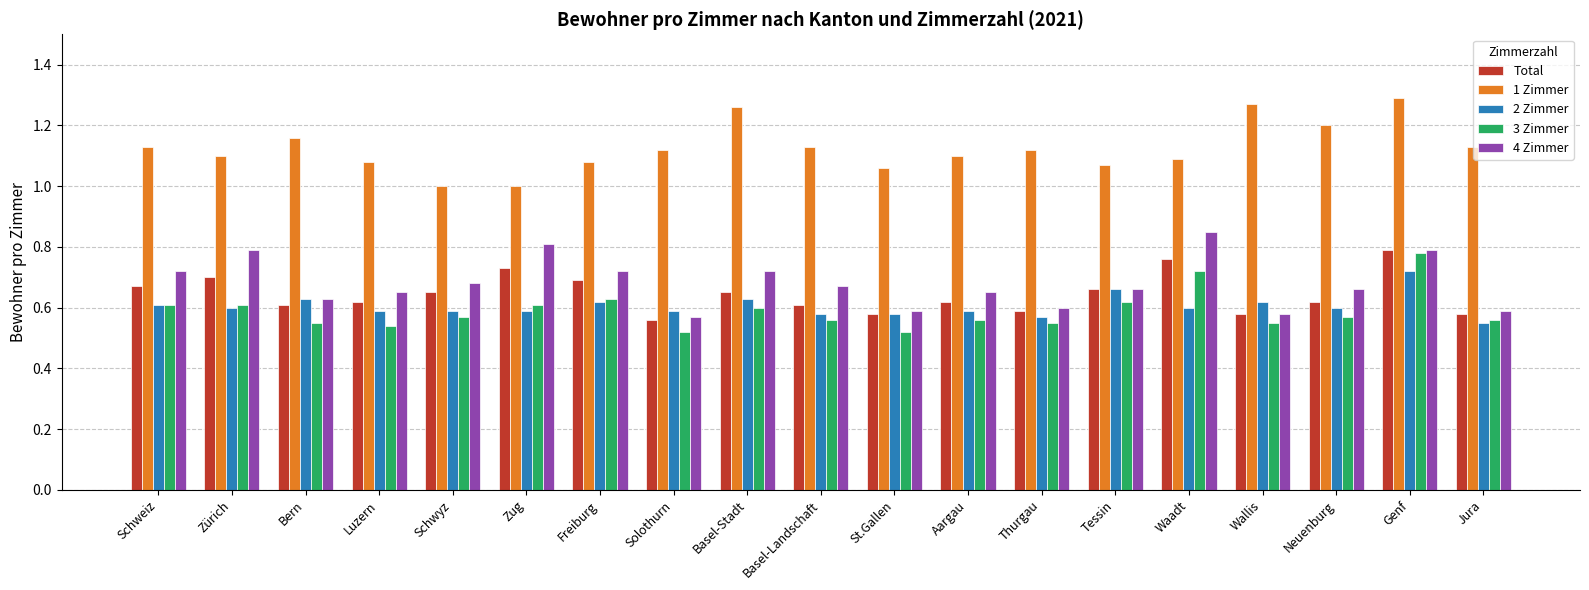

True or false: Total has a value of 0.3 at Tessin.

False